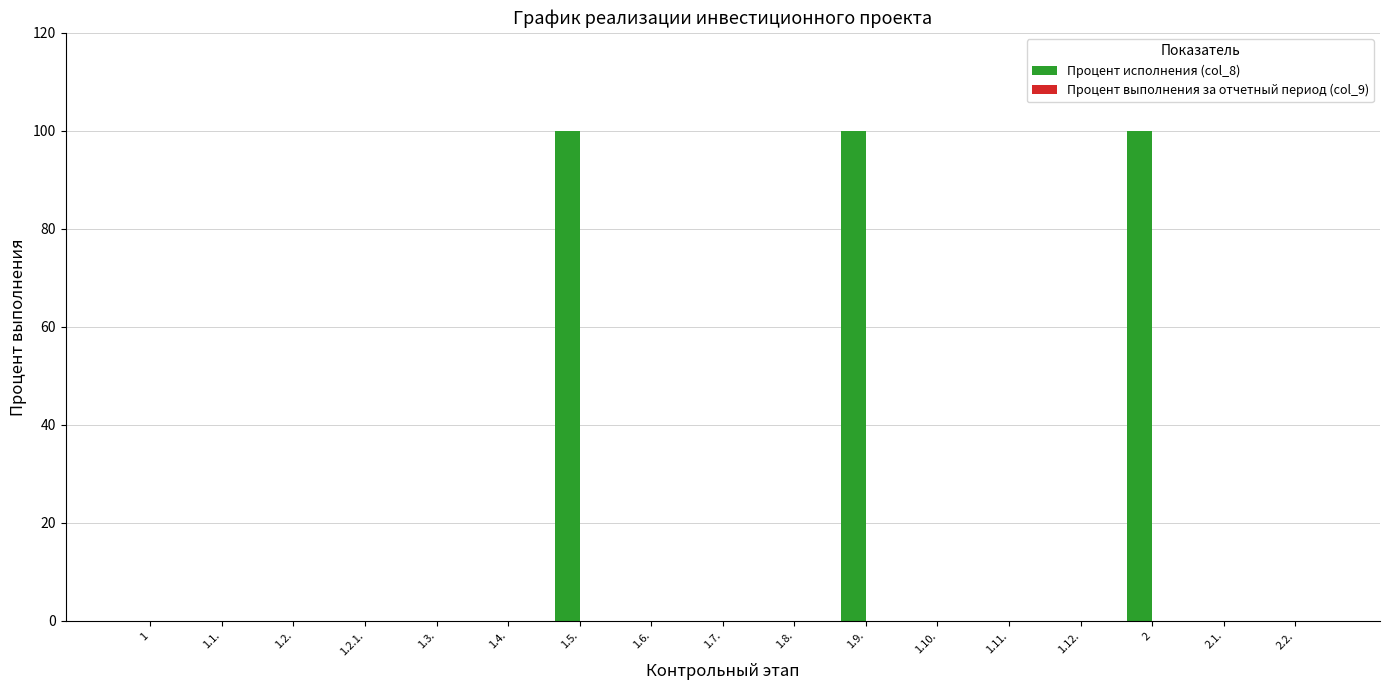

What is the sum of the values at 2.1. and 1.5.?

100